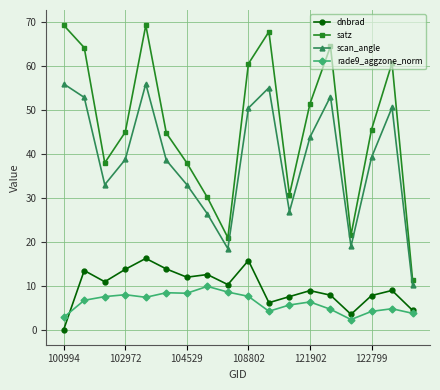

True or false: rade9_aggzone_norm has more than 0 interior local peaks.

True